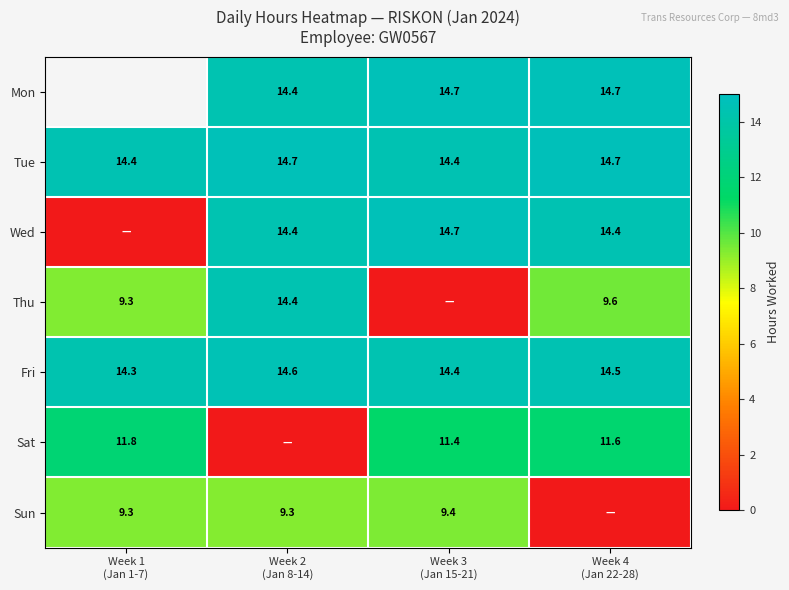

True or false: Sun has a value of 12.6 at Week 1 (Jan 1-7).

False